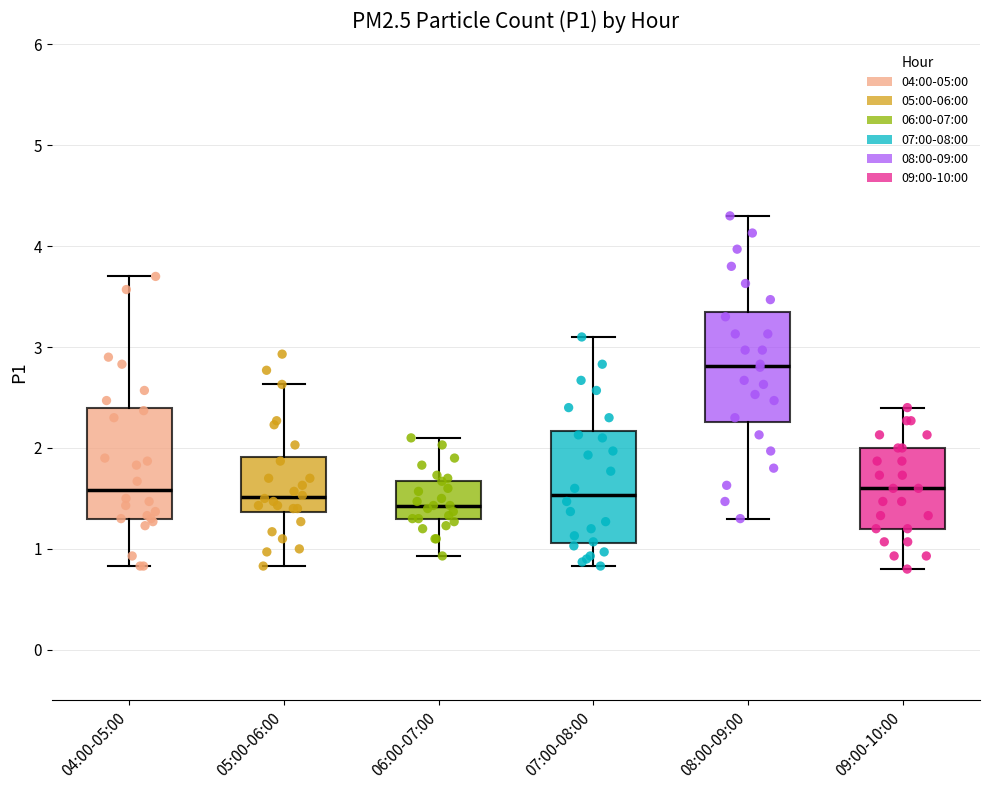

Where is the lower edge of the box for 06:00-07:00 on the y-axis? The values are not printed on the chart, so give them approximately, as read against the axis.

1.3